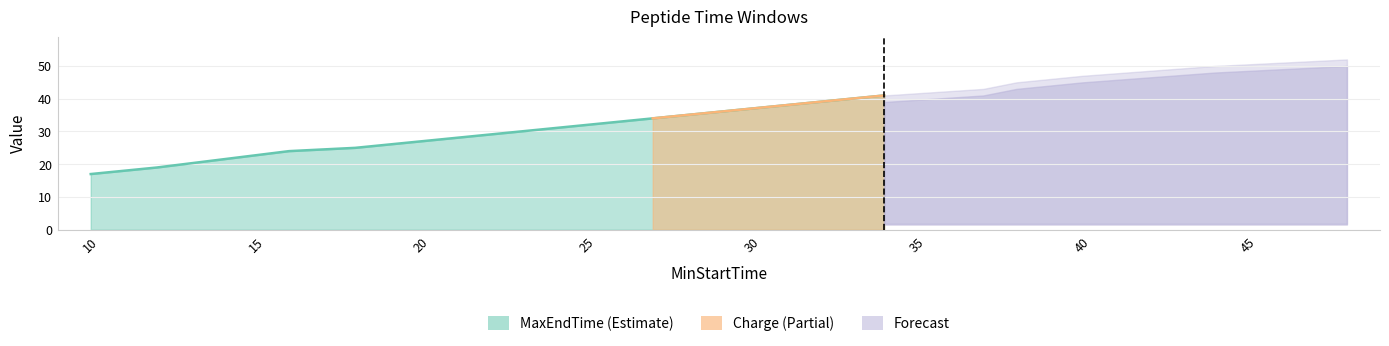

At how many categories does at least one series exceed 25?

10